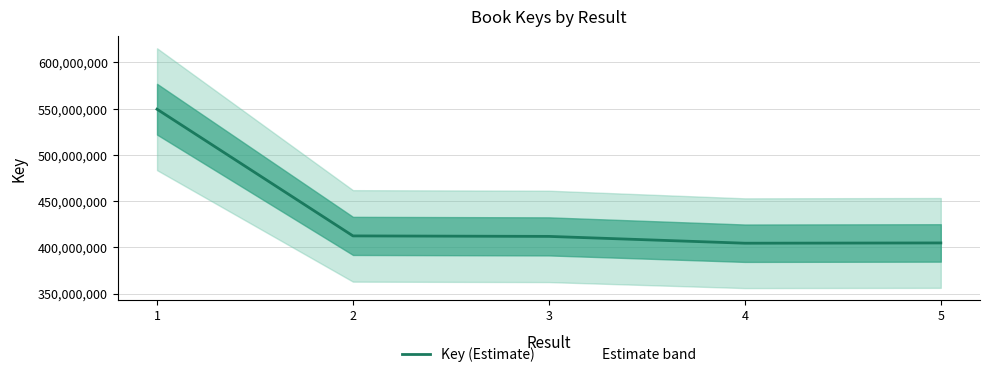

Reading left to right, what are all the values shown in this chart?

549302181	412286954	411762922	404392791	404689411